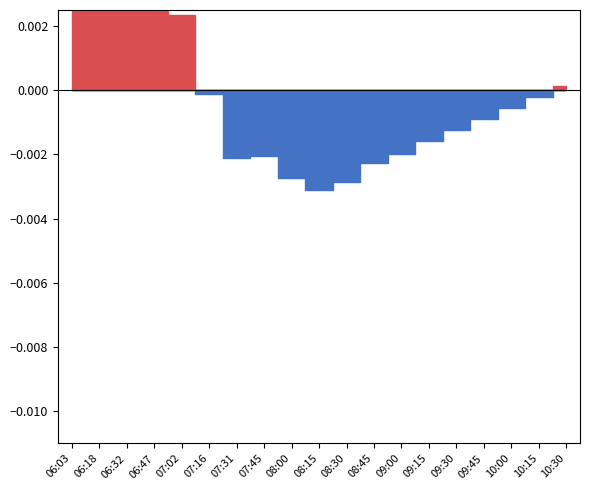

In temperature, how many points are higher than both neighbors (excluding endpoints)?

1